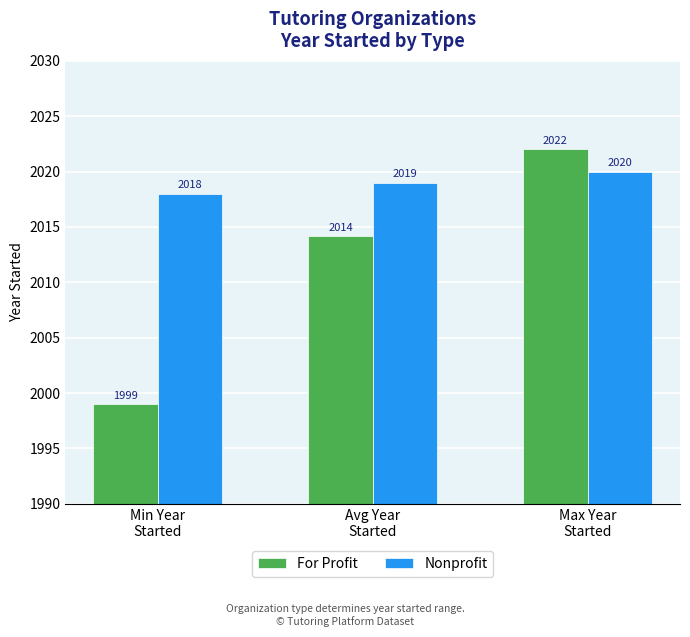

What is the difference between the highest and lowest values at Avg Year
Started?

4.9